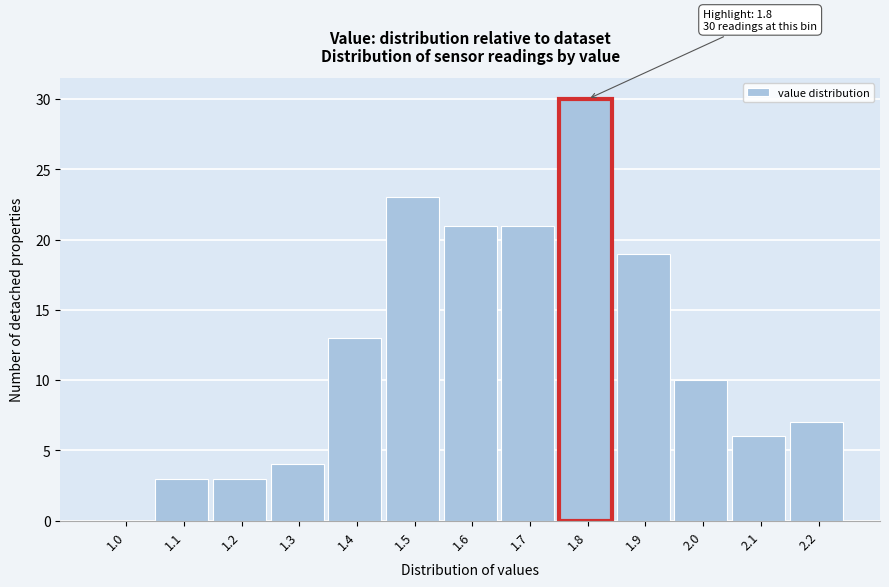

Reading left to right, what are all the values shown in this chart?

1.0=0	1.1=3	1.2=3	1.3=4	1.4=13	1.5=23	1.6=21	1.7=21	1.8=30	1.9=19	2.0=10	2.1=6	2.2=7